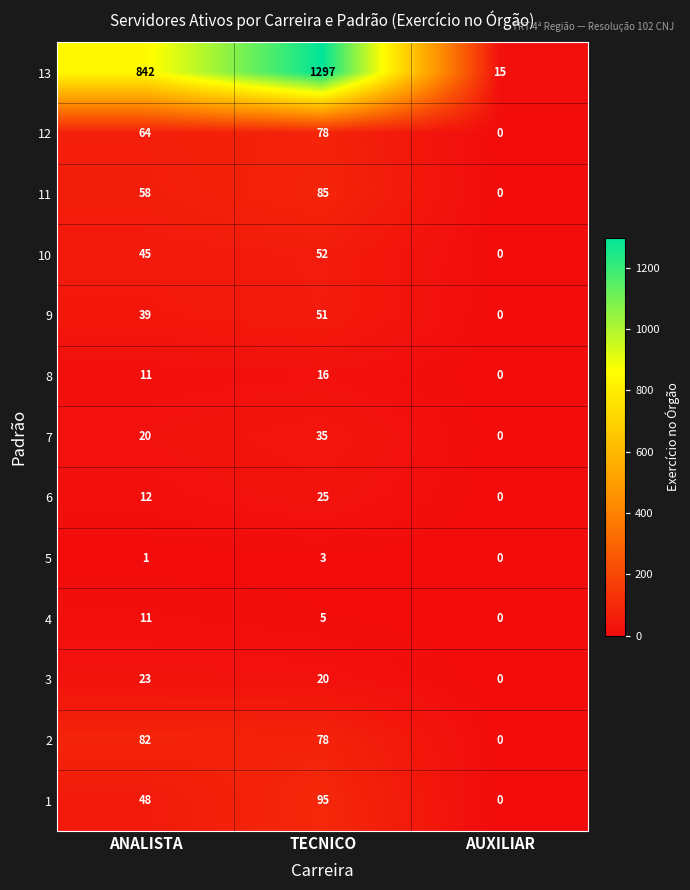

List the series in order of their peak value, lowest first.

5, 4, 8, 3, 6, 7, 9, 10, 12, 2, 11, 1, 13